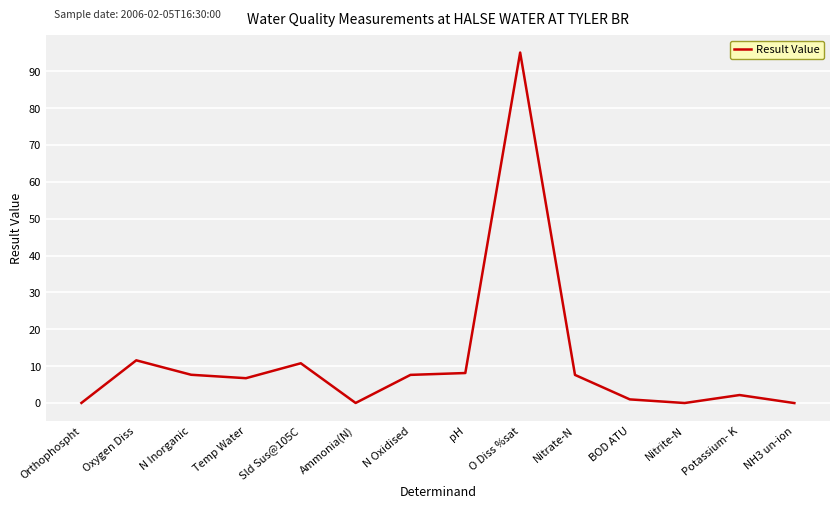

True or false: the data shows 137.5 at O Diss %sat.

False